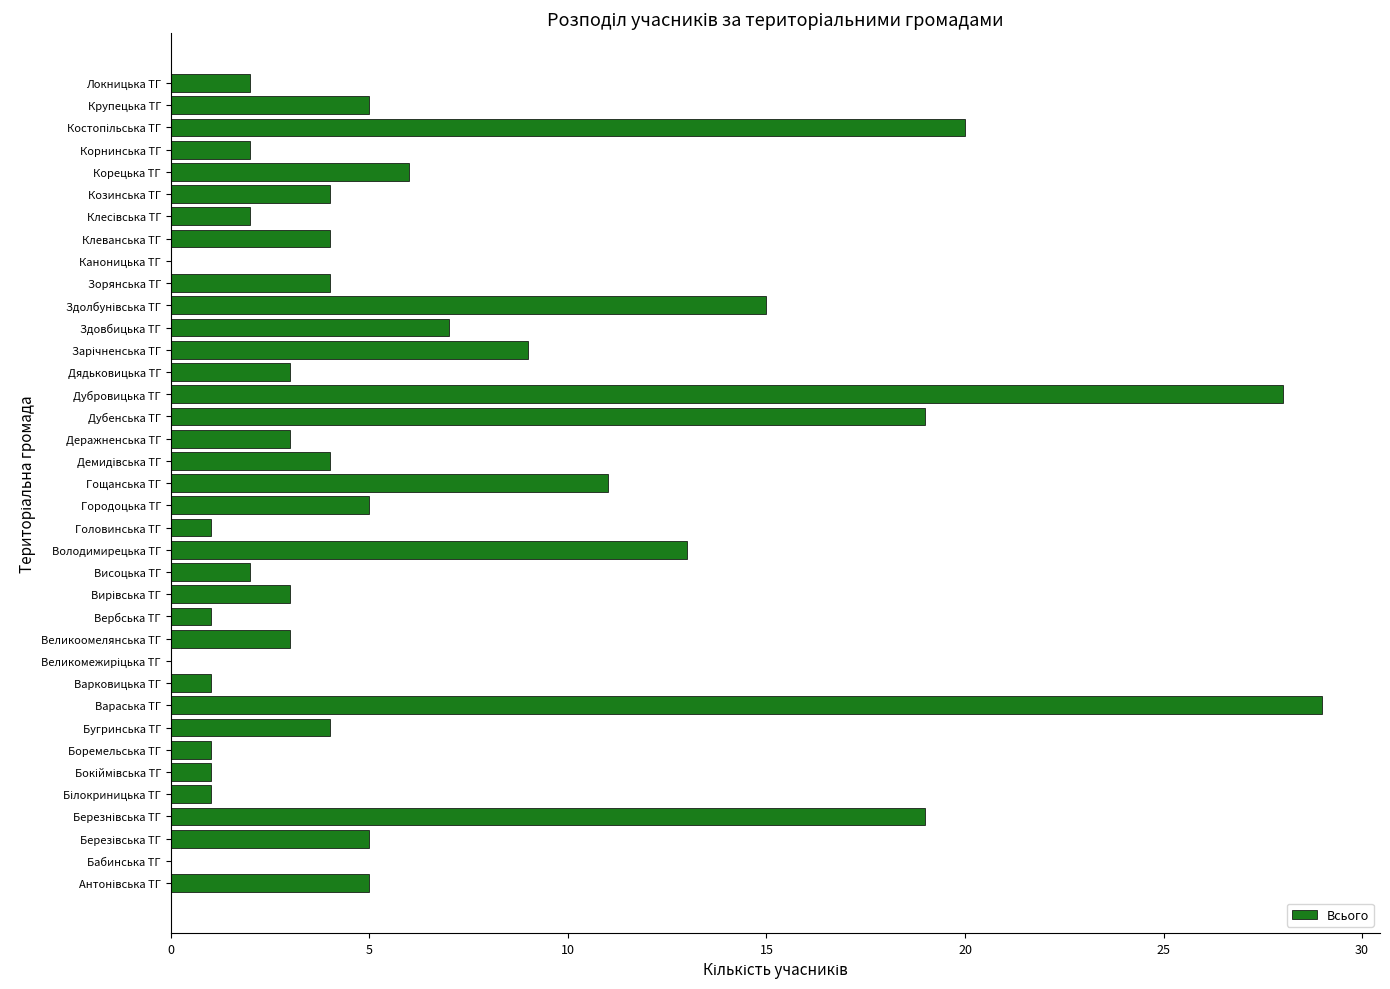

Between Локницька ТГ and Боремельська ТГ, which is larger?

Локницька ТГ